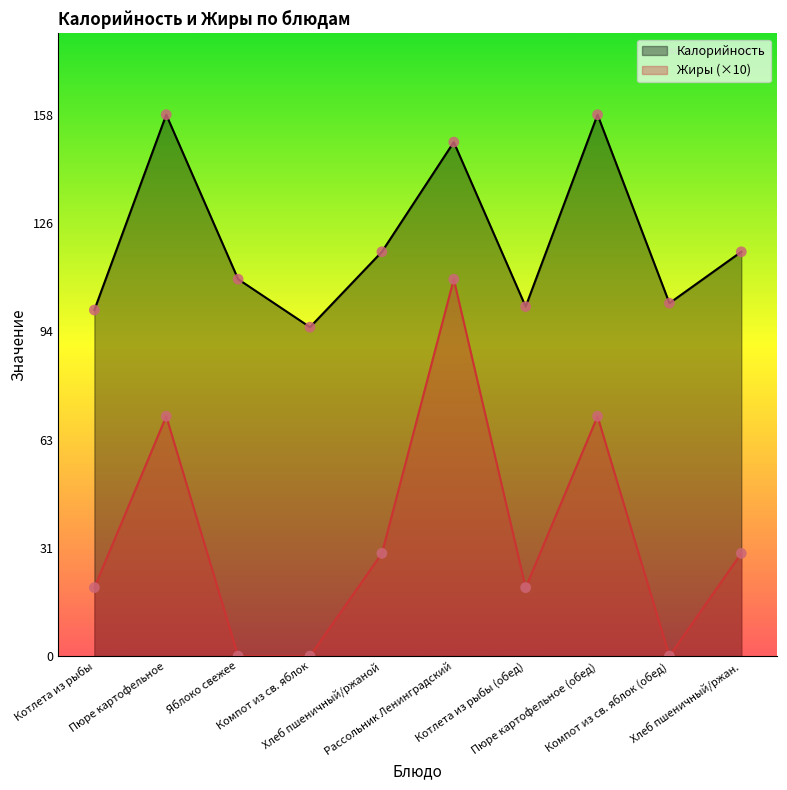

Which series has the largest total across all categories?

Калорийность